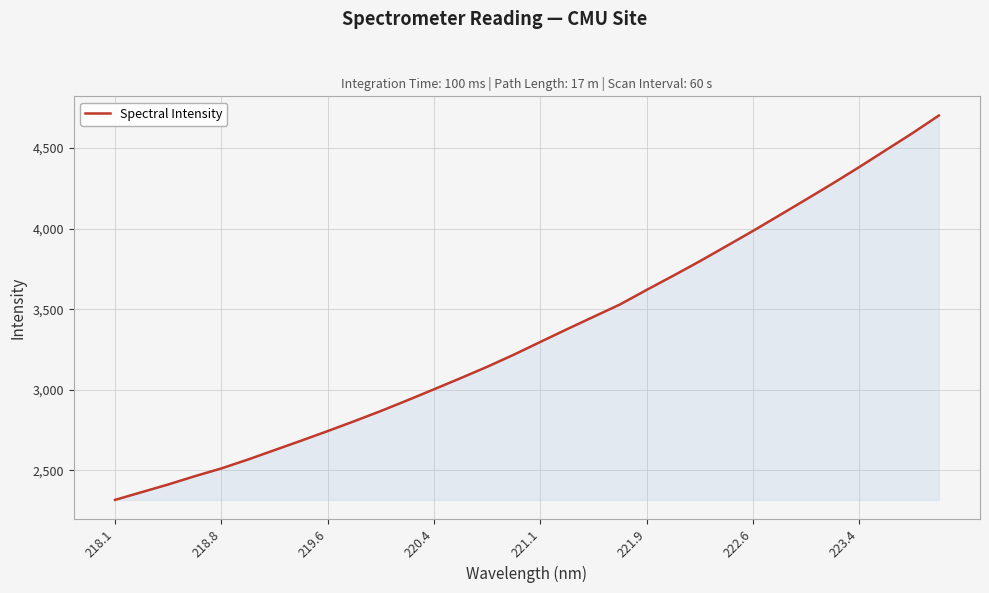

What is the maximum value shown in the chart?

4701.9